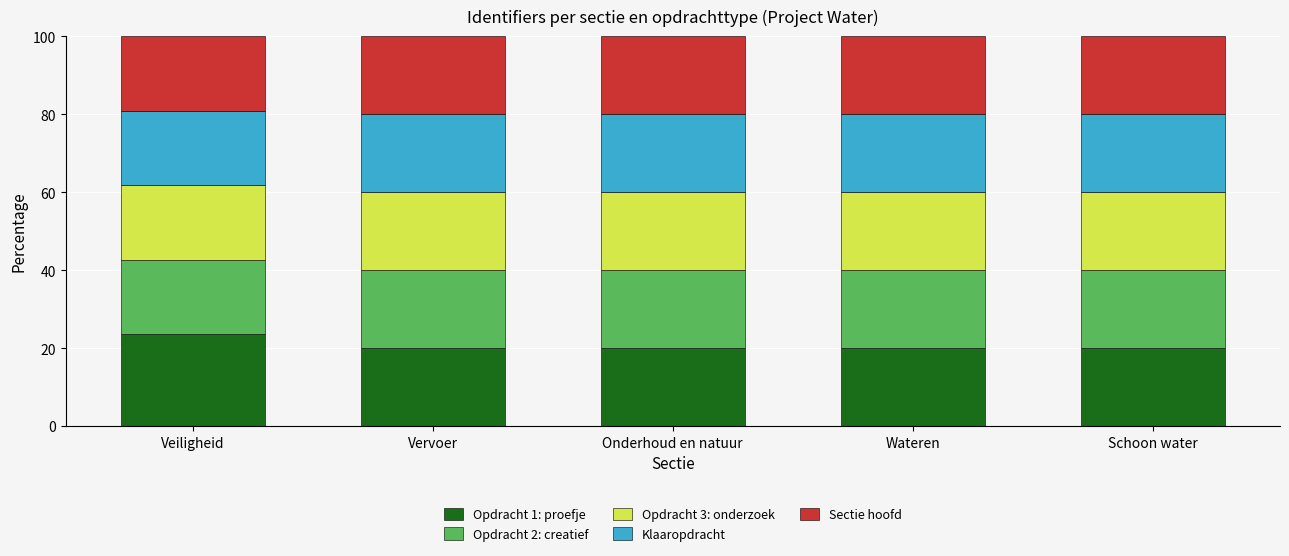

Reading left to right, list the values for the Opdracht 1: proefje series.

23.5	20.0	20.0	20.0	20.0